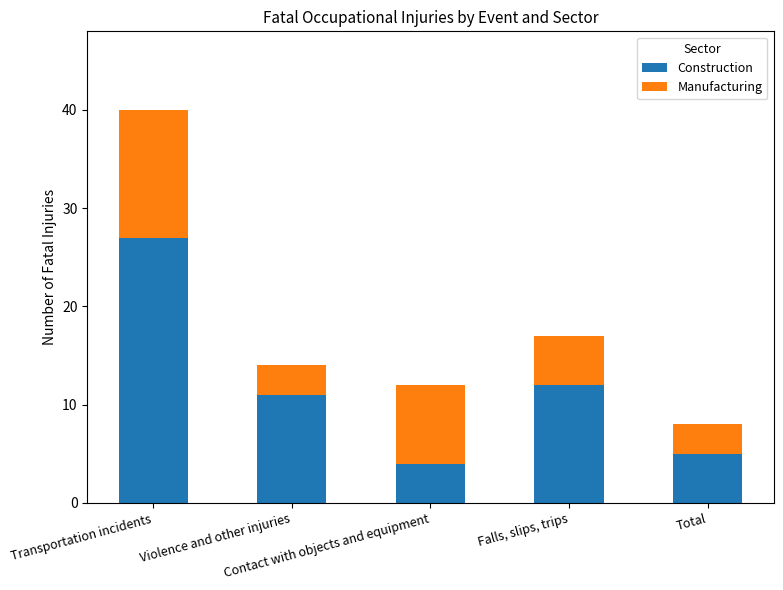

What is the lowest value of the Construction series?

4